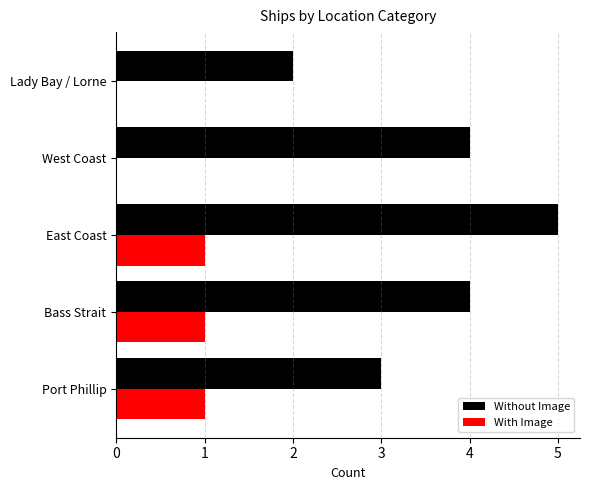

What is the maximum value shown in the chart?

5